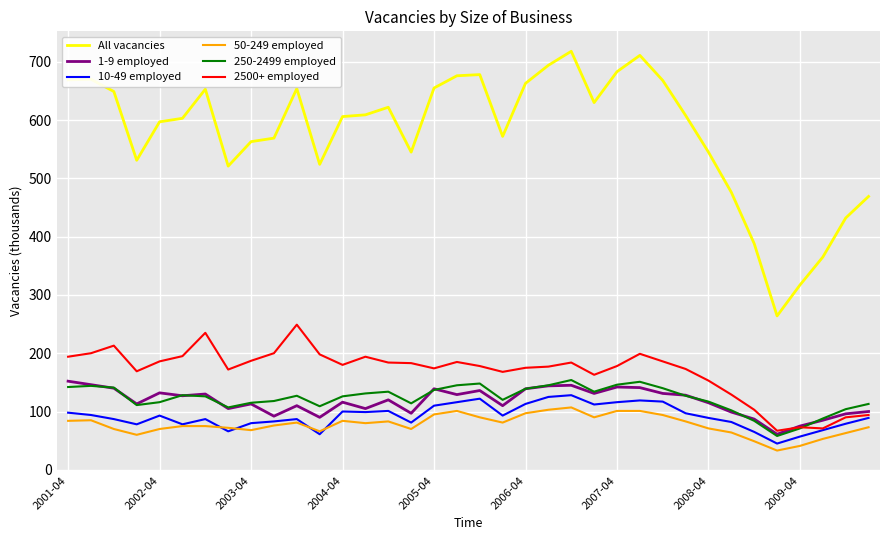

Which series has the widest spread of values?

All vacancies